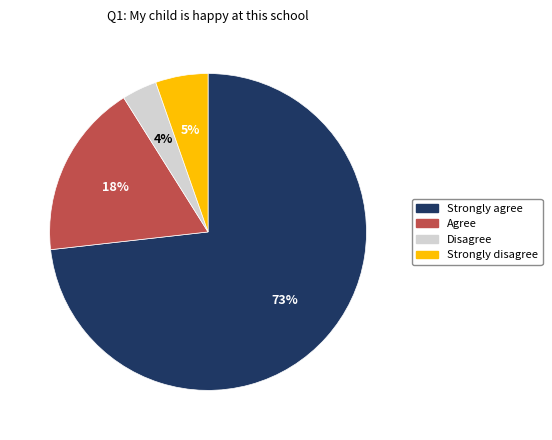

Which category has the biggest portion of the pie?

Strongly agree